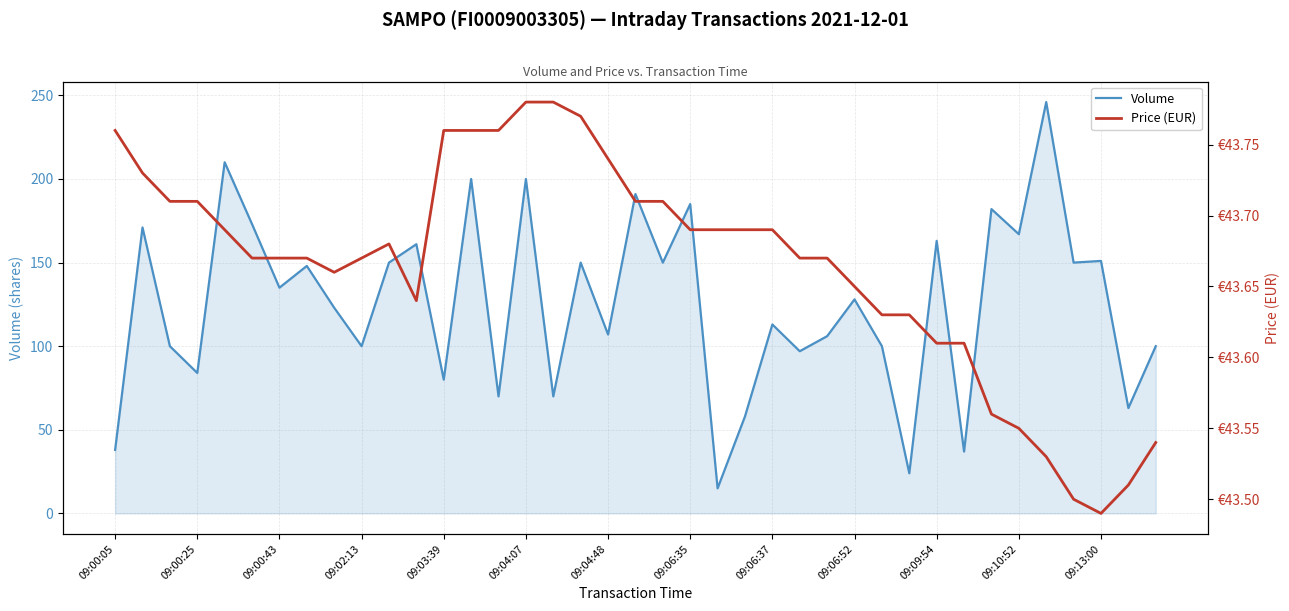

The value of Volume at 28 is 169.6. True or false?

False